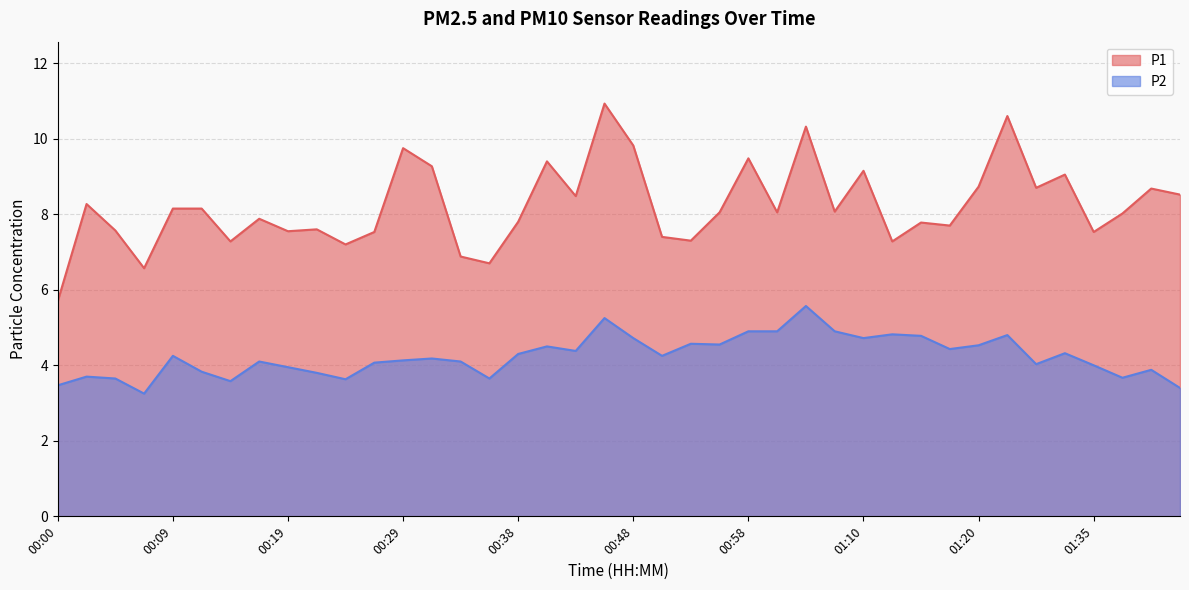

What is the spread (max minus min) of values at 00:26?

3.5